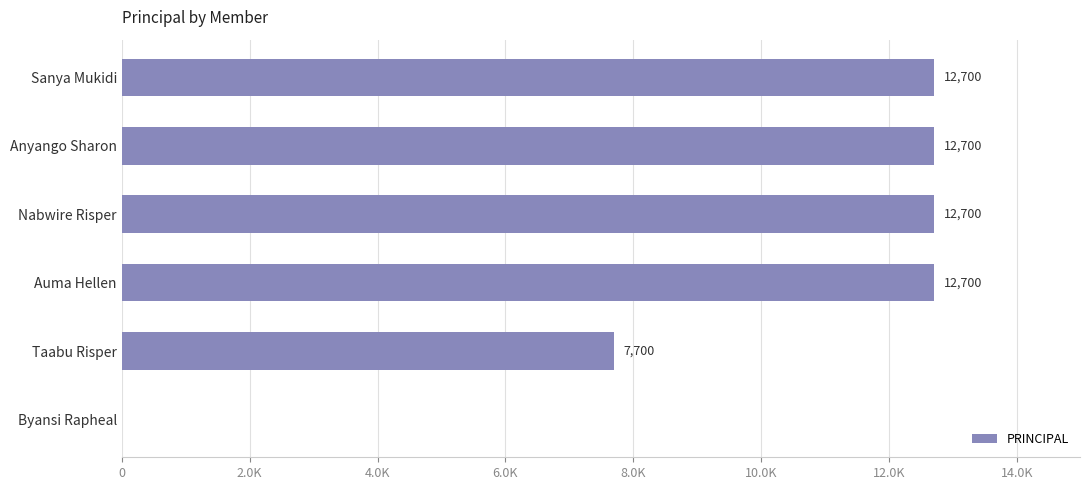

What is the sum of all values?

58500